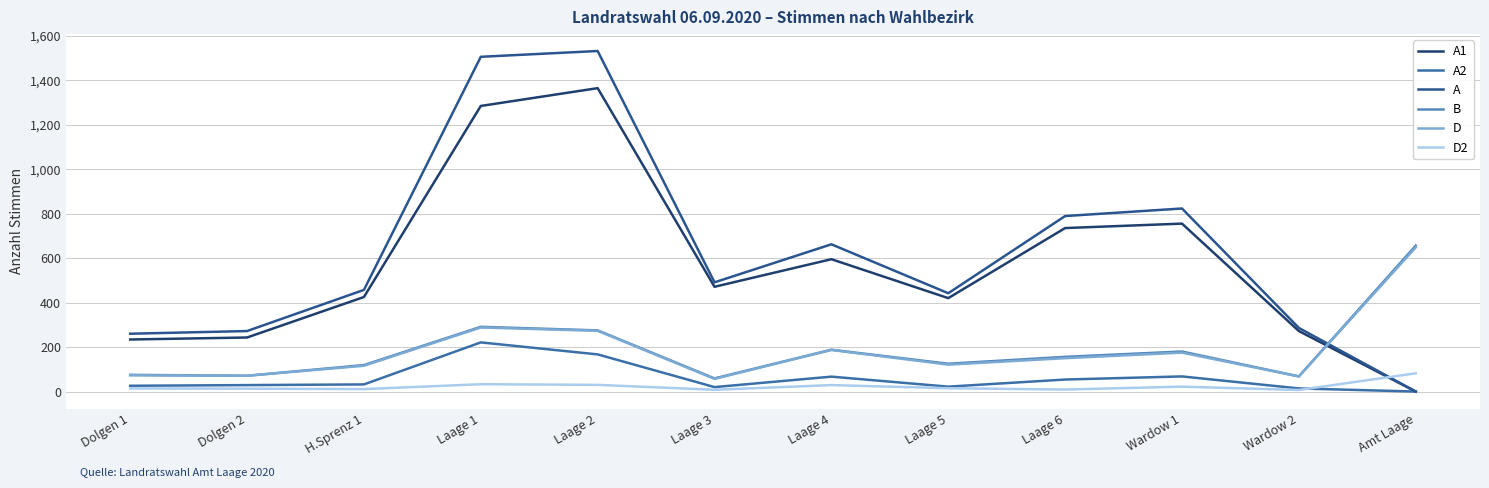

Does the chart have visible grid lines?

Yes